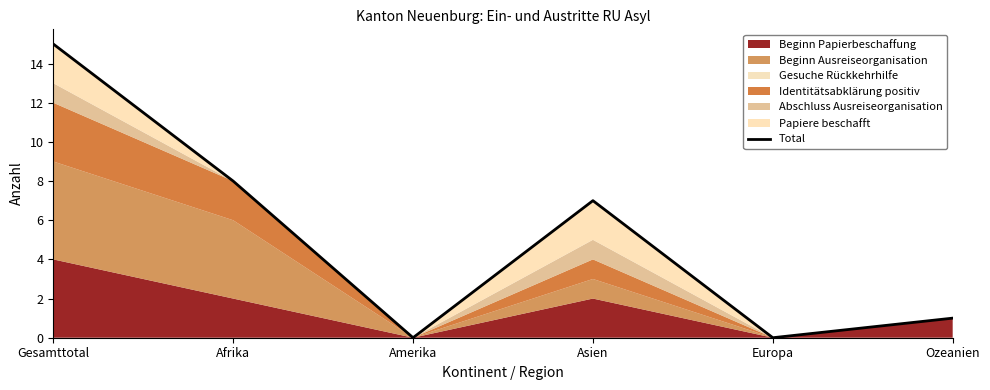

Reading left to right, what are all the values shown in this chart?

15	8	0	7	0	1